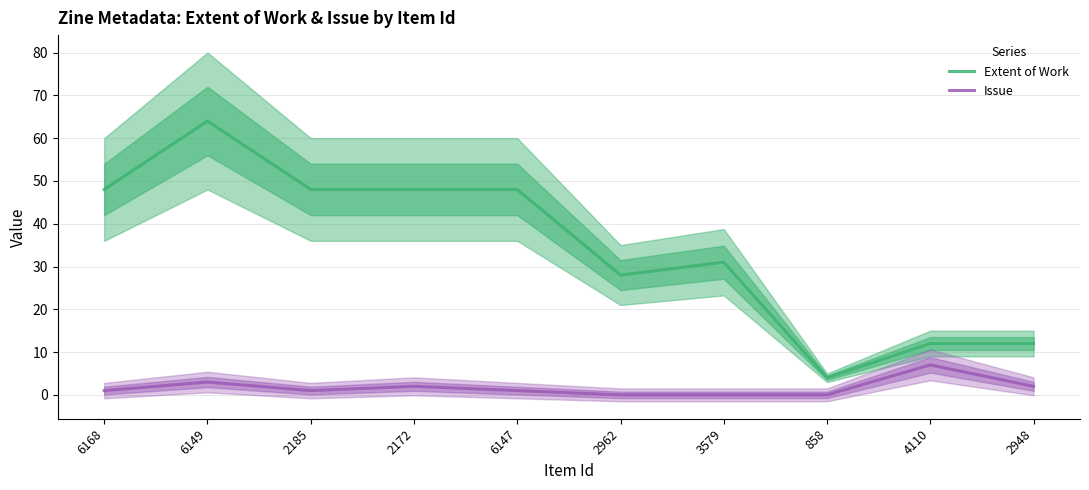

What is the sum of all Extent of Work values?

343